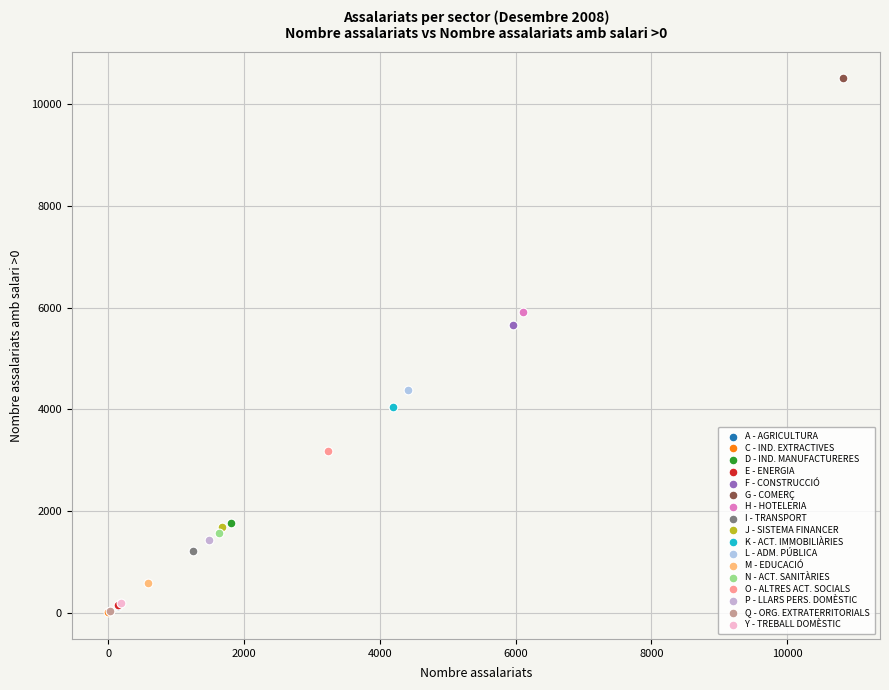

Which series reaches the maximum Y coordinate?

G - COMERÇ